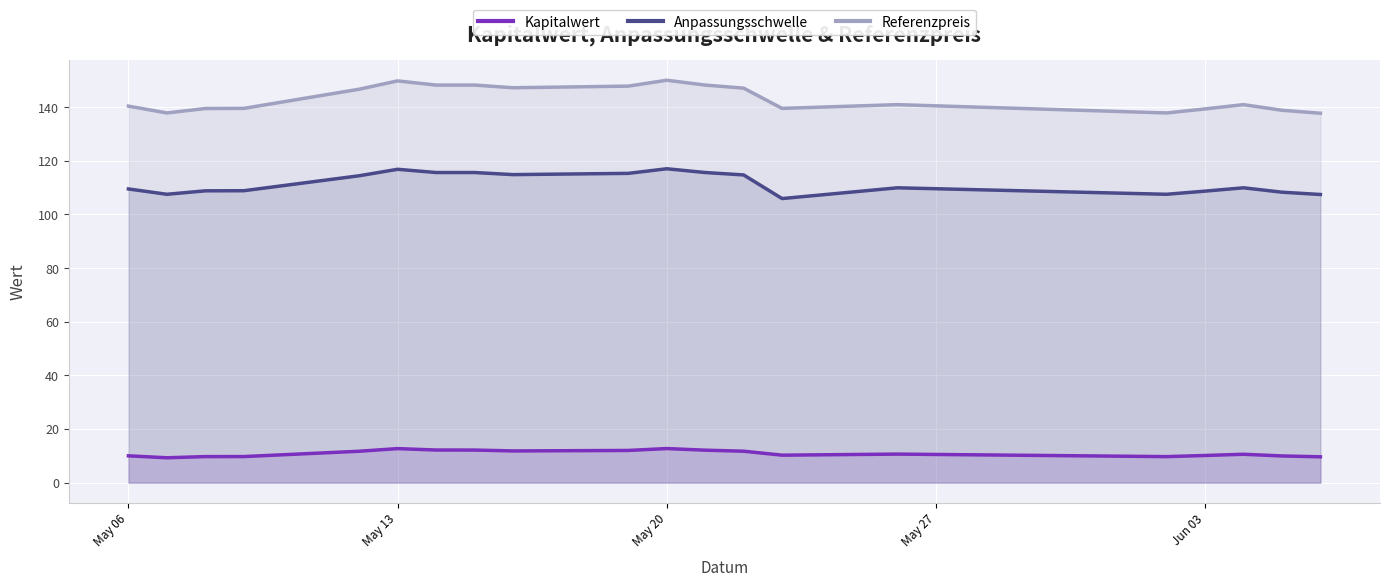

What is the maximum value shown in the chart?

150.1